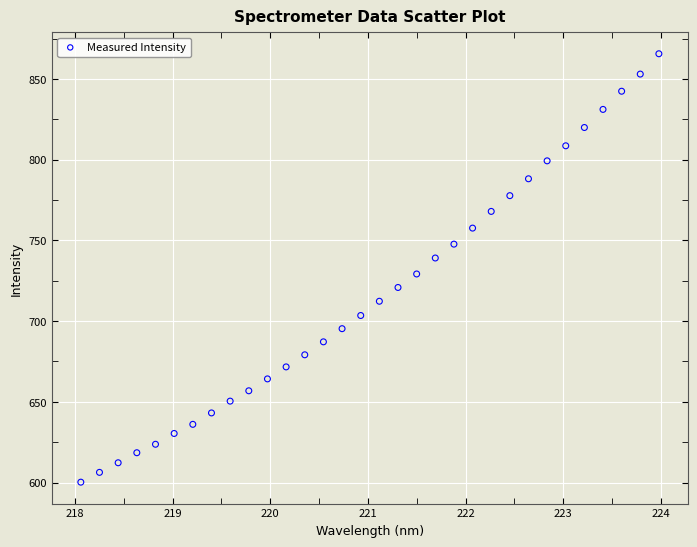

What is the range of X values (max minus min)?

5.9